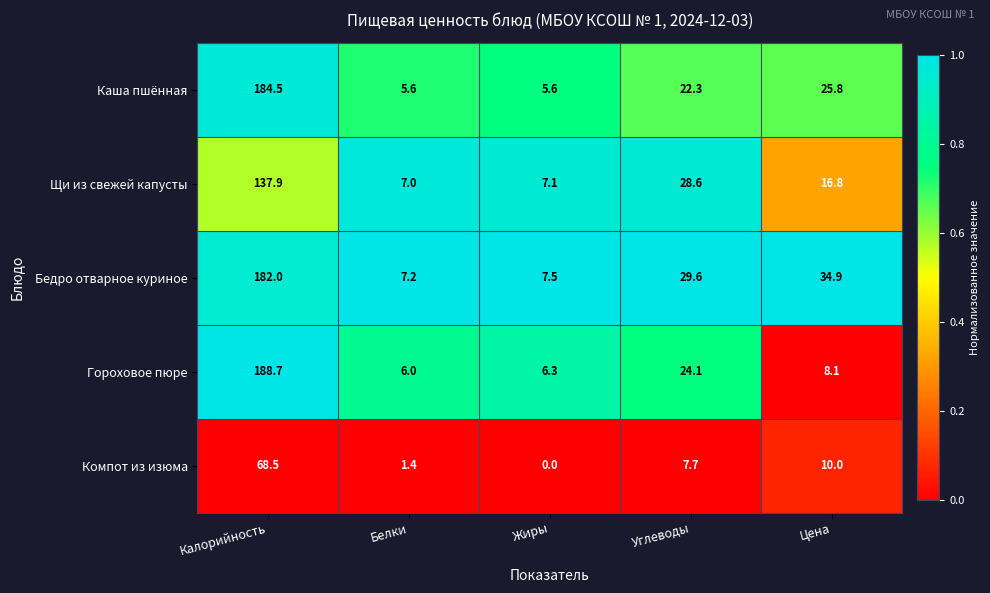

The Щи из свежей капусты series shows 137.9 at Калорийность. True or false?

True